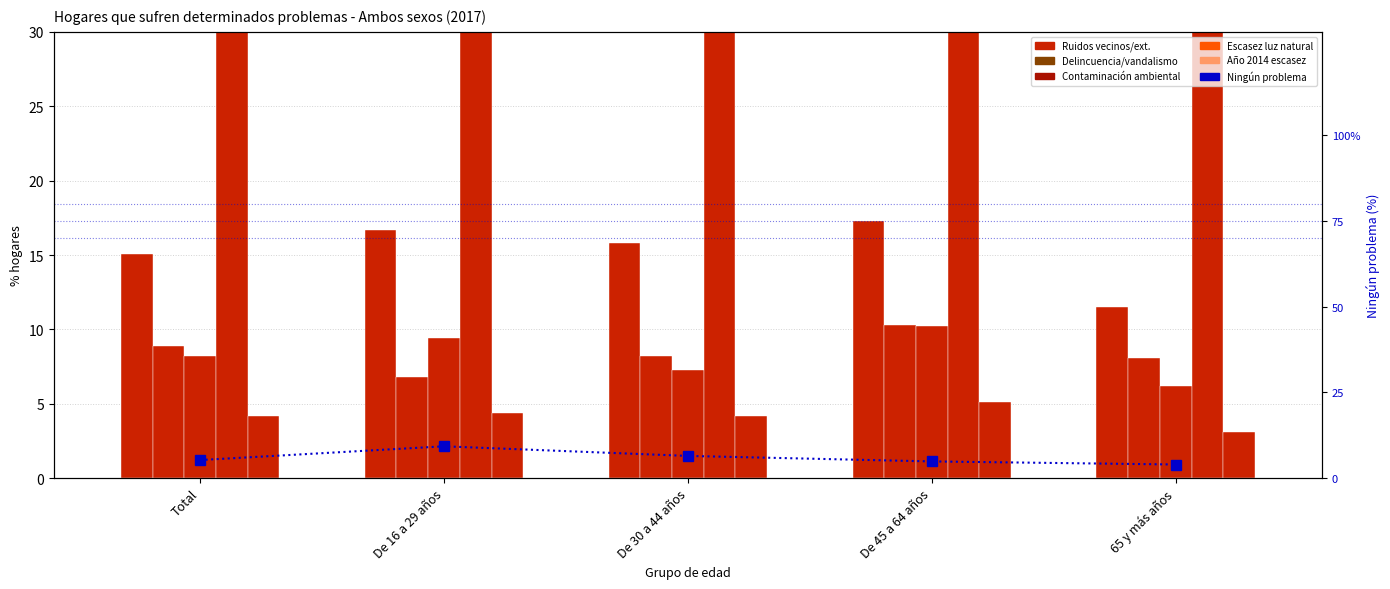

At which label does Delincuencia/vandalismo (col_43) reach its minimum?

De 16 a 29 años